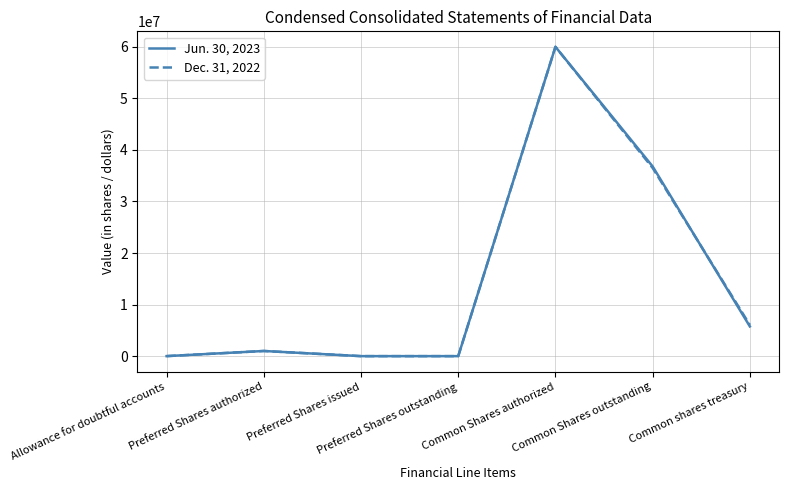

What is the sum of the Jun. 30, 2023 values at Common Shares outstanding and Preferred Shares issued?

36791825